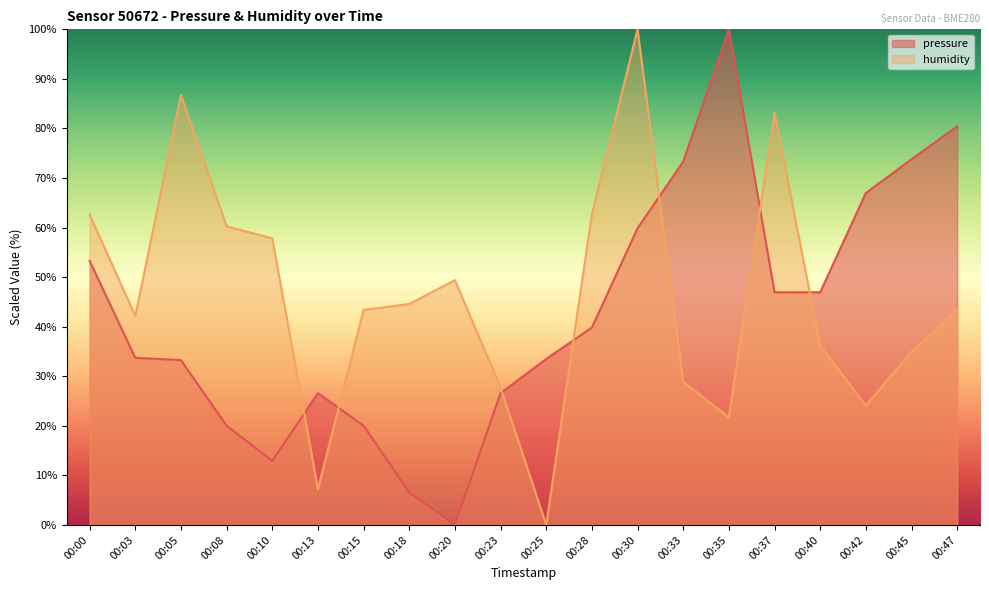

Which series has the largest total across all categories?

humidity